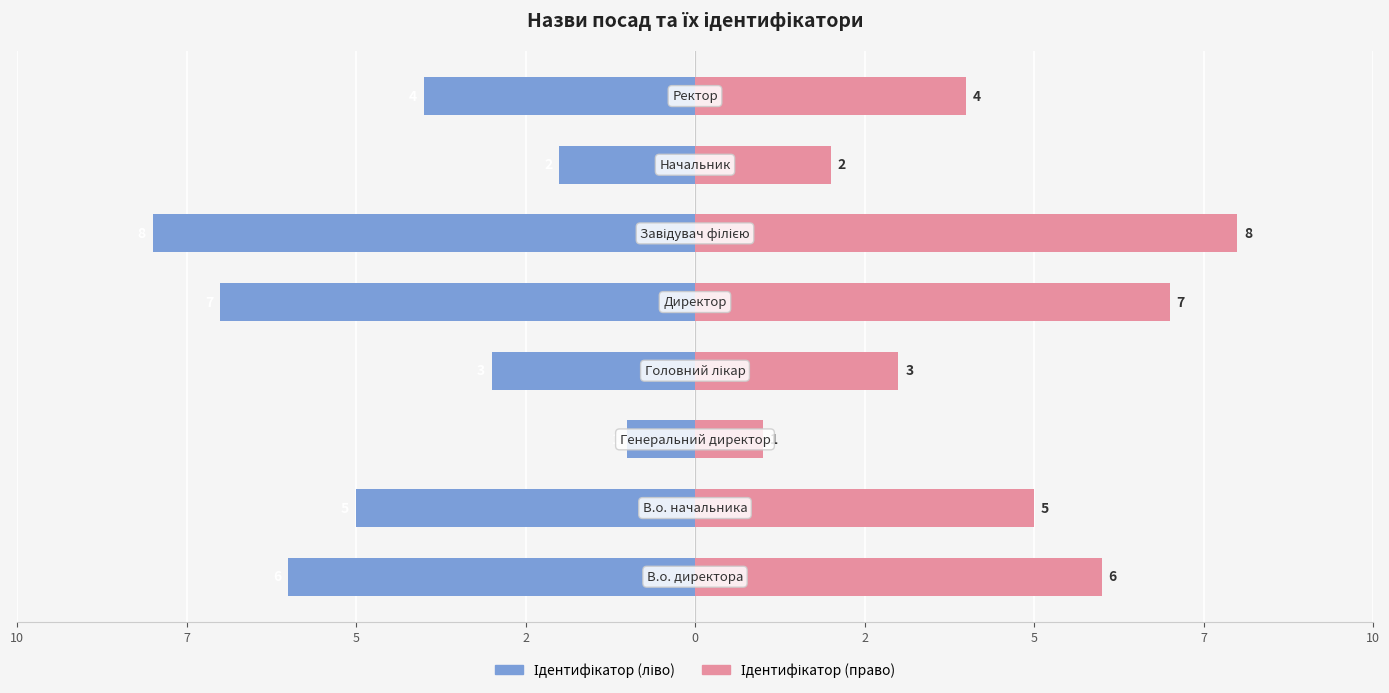

Which series changed the most between 2 and 7?

Ідентифікатор (ліво)